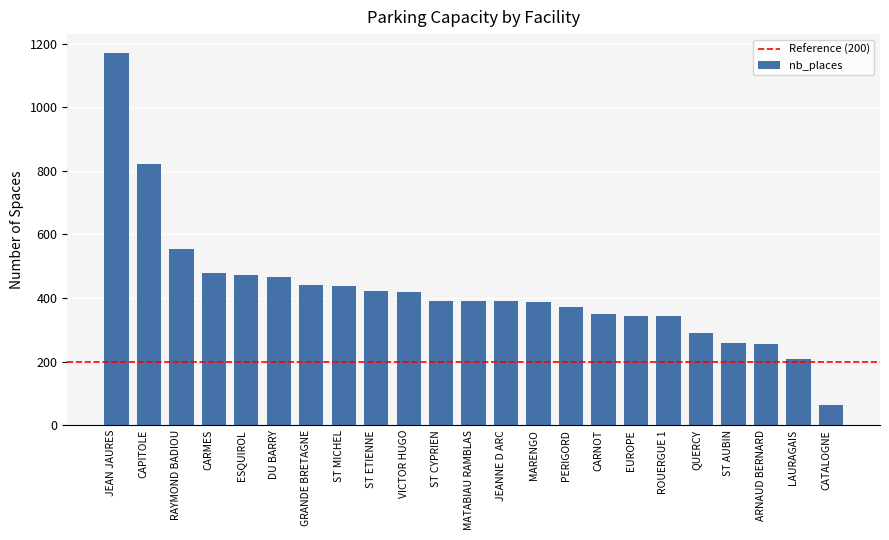

What is the maximum value shown in the chart?

1172